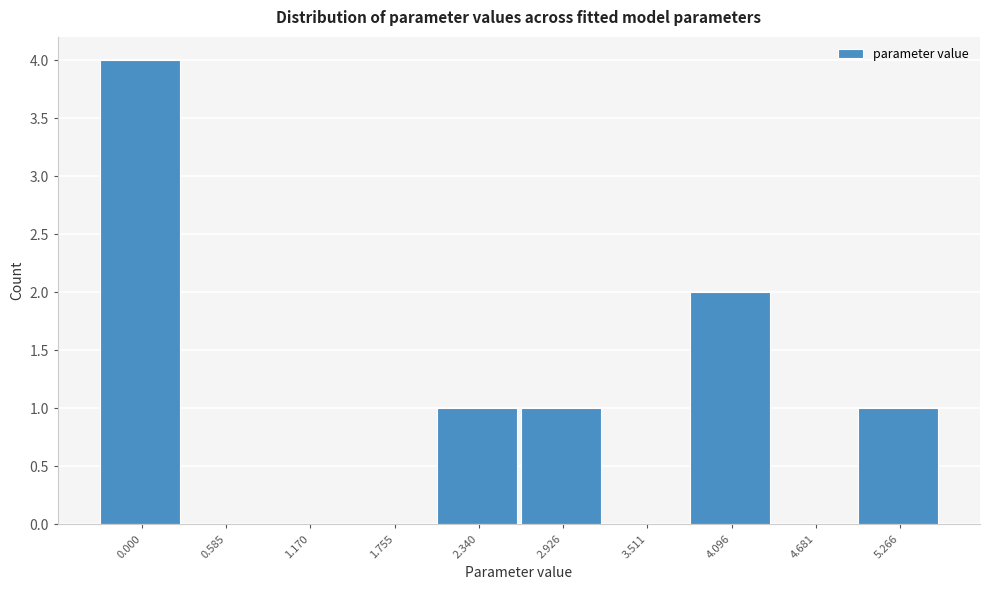

Reading left to right, transcribe all the data shown in this chart.

0.000=4	0.585=0	1.170=0	1.755=0	2.340=1	2.926=1	3.511=0	4.096=2	4.681=0	5.266=1